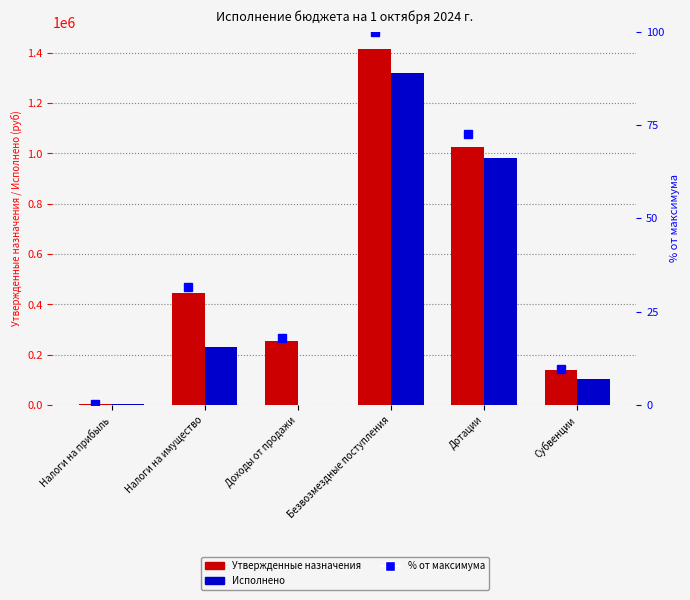

Which series has the widest spread of values?

Утвержденные назначения